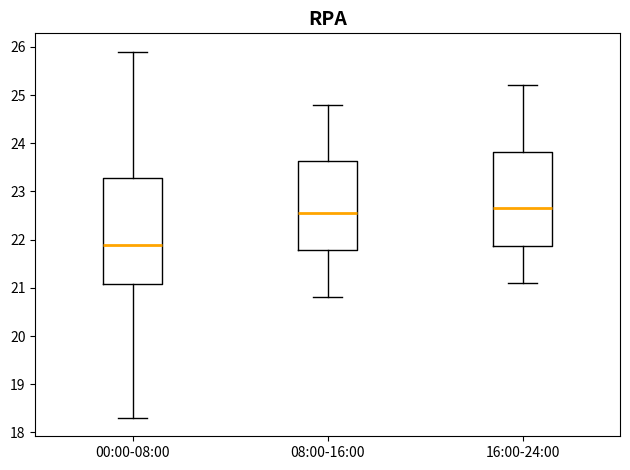

Which box is the tallest, from its lower edge to its upper edge?

00:00-08:00